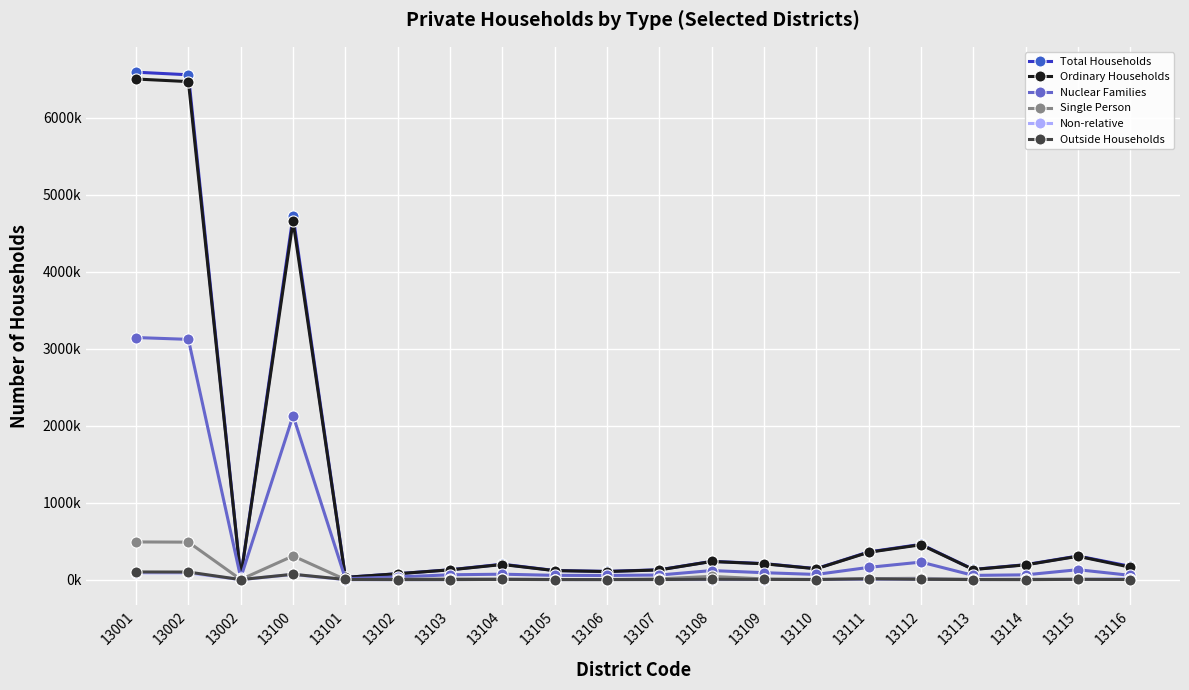

What is the difference between the highest and lowest values at 13103?

127765